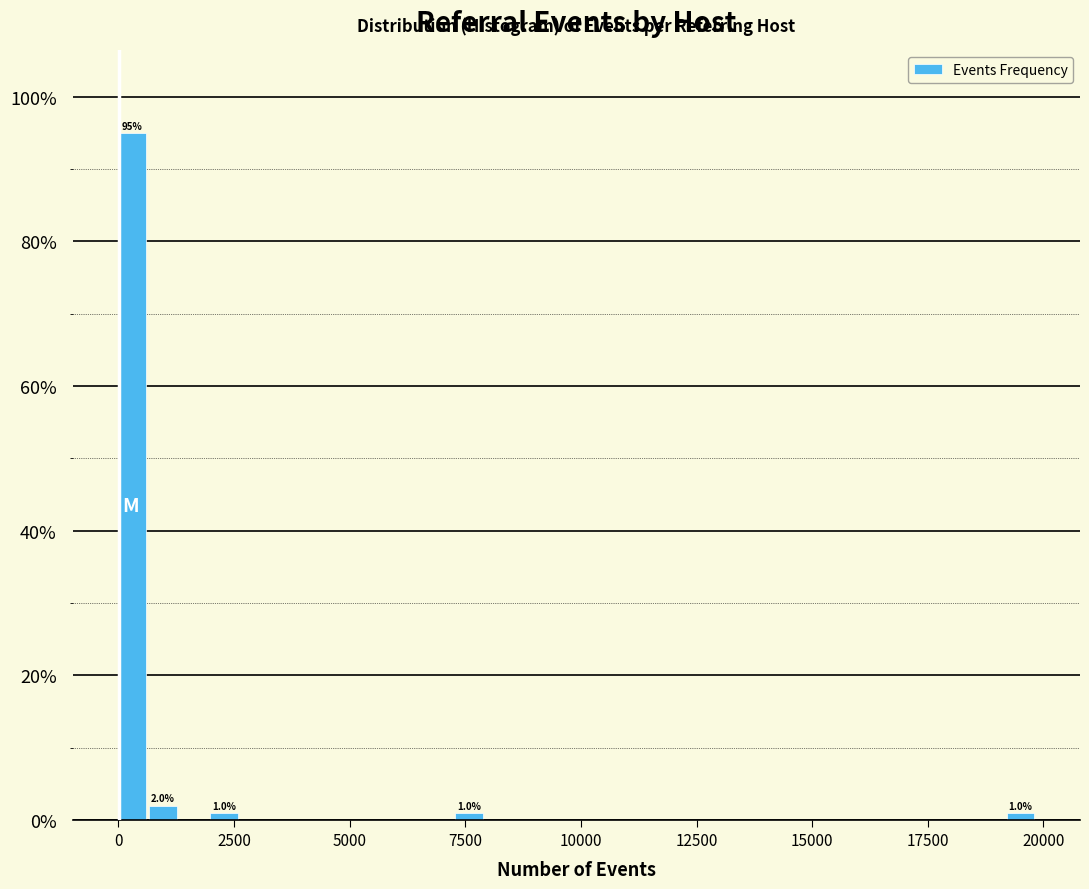

Around what value on the x-axis is the tallest bar? Give the approximate position of its centre, as read against the axis.

500